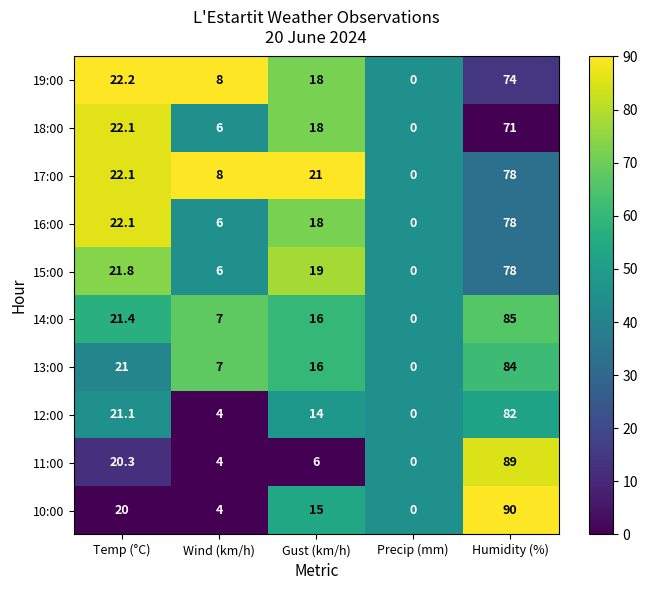

Which series has the largest total across all categories?

14:00